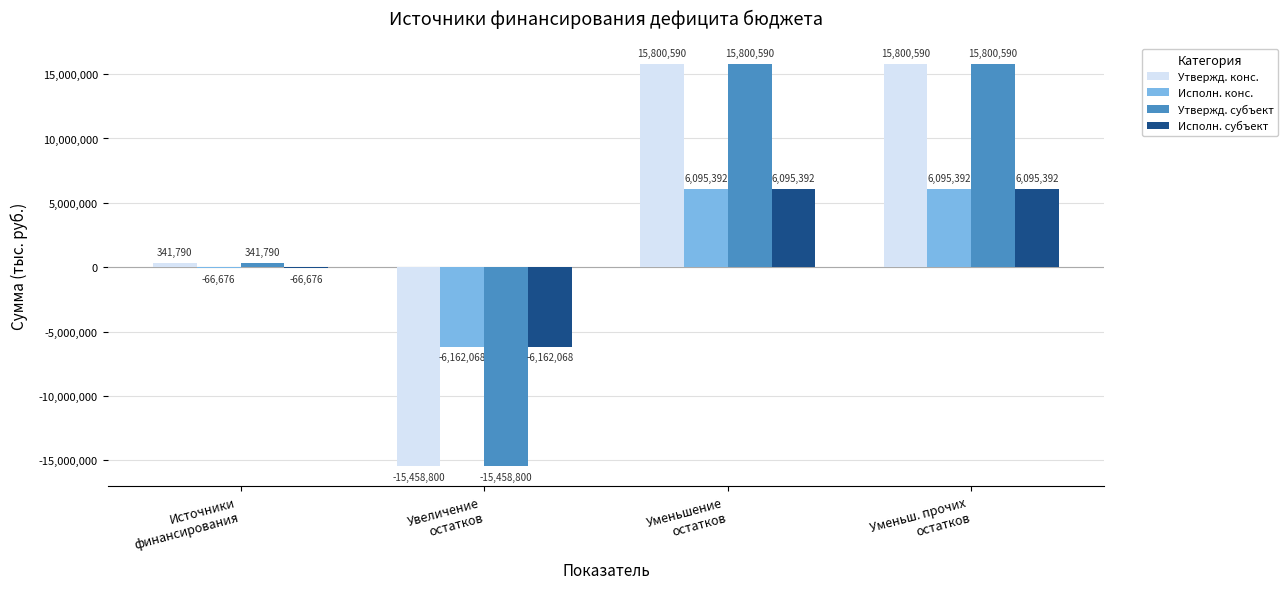

What is the highest value of the Утвержд. субъект series?

15800590.5